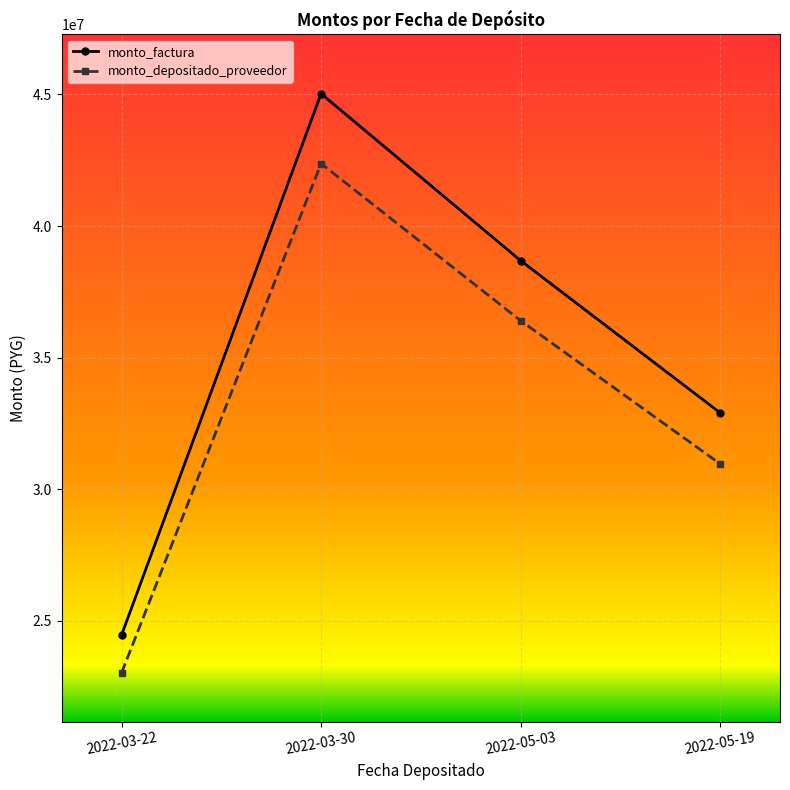

True or false: monto_depositado_proveedor has a value of 7518067 at 2022-03-22.

False